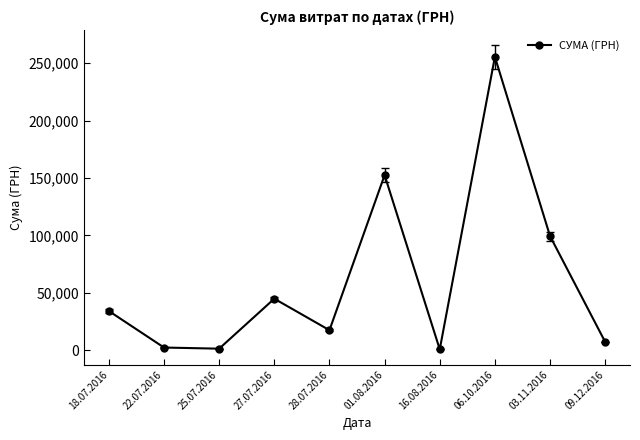

What is the value of the 9th point from the left?

99317.8